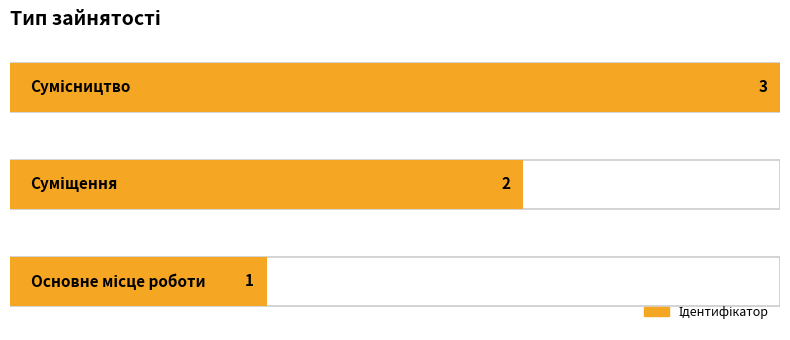

Rank the categories by value from highest to lowest.

Сумісництво, Суміщення, Основне місце роботи